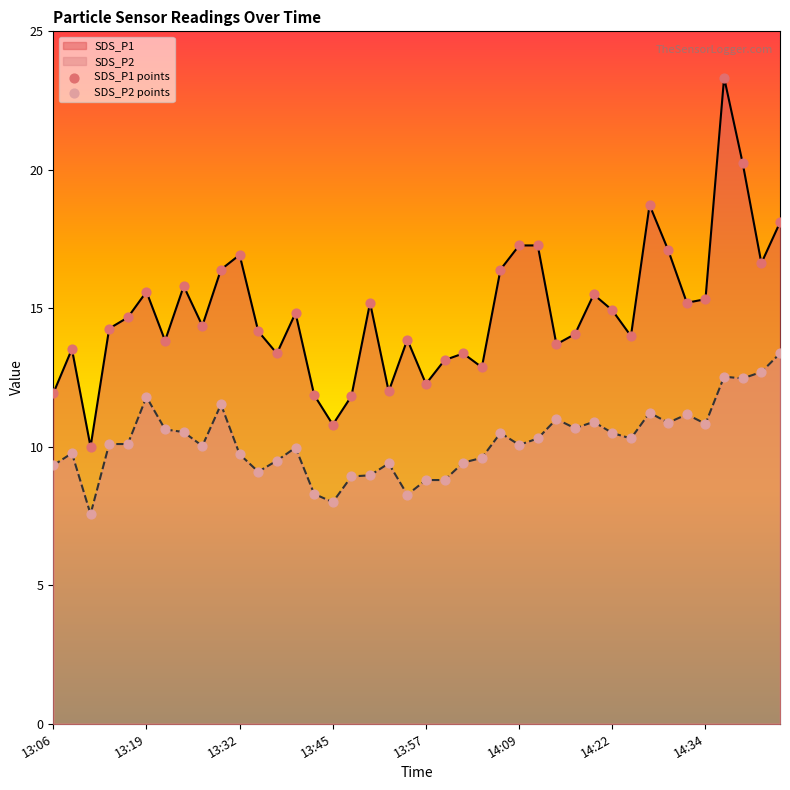

At which category is the sum across all series the highest?

36